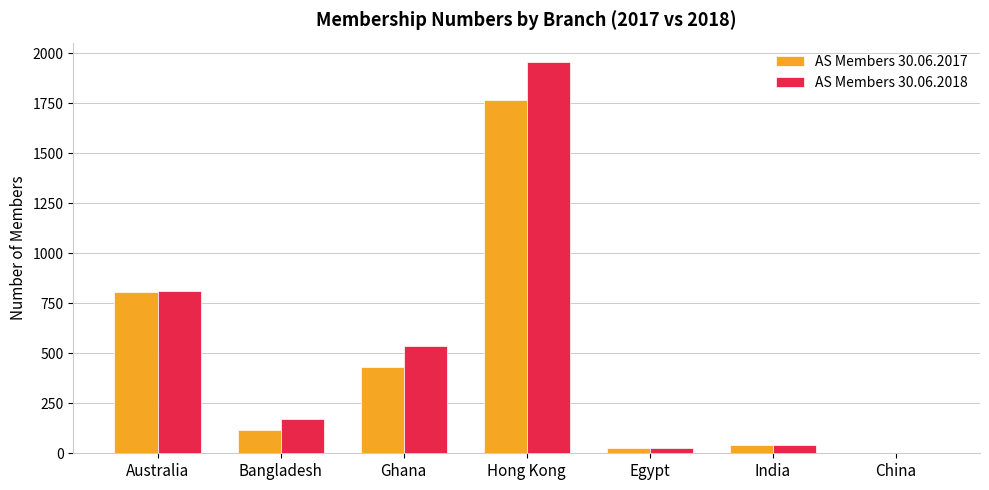

Which category has the highest value in the AS Members 30.06.2017 series?

Hong Kong